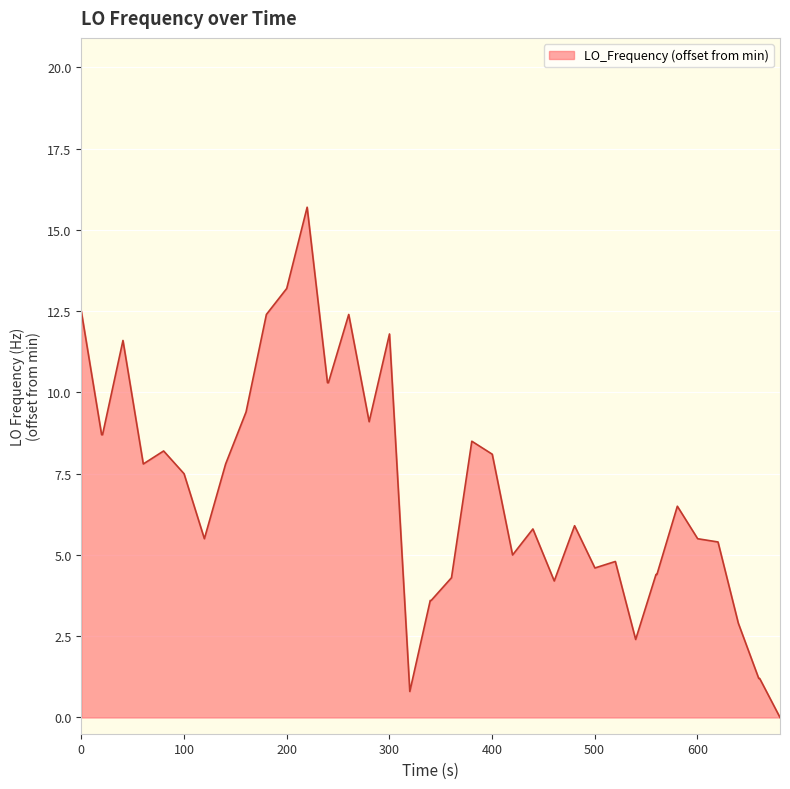

What is the difference between the maximum and minimum values?

15.7